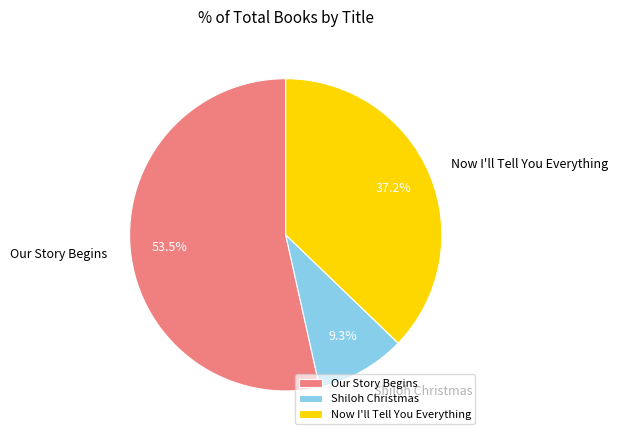

The Shiloh Christmas slice represents 9% of the pie. True or false?

True